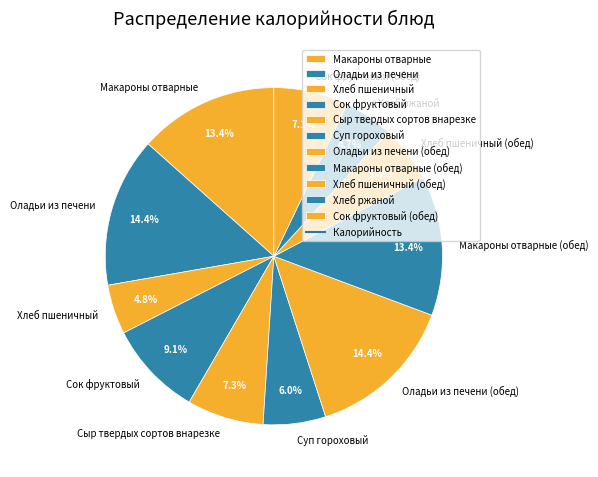

Is Сок фруктовый the majority of the pie?

No